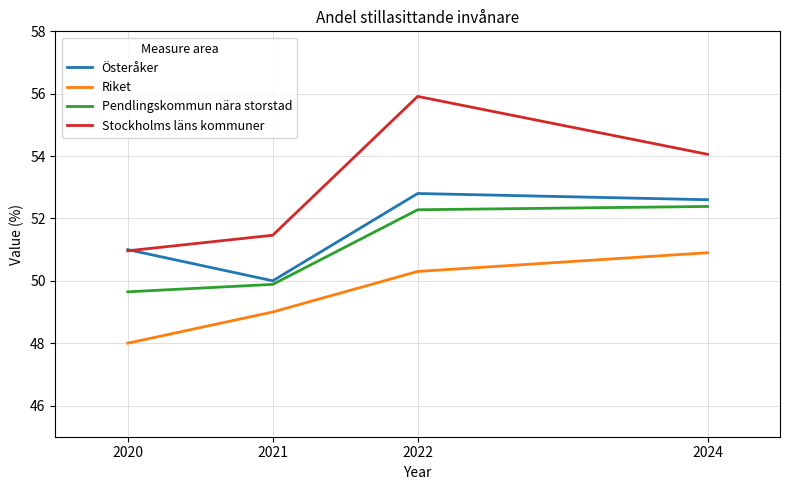

What is the difference between the maximum and minimum values in the Stockholms läns kommuner series?

5.0